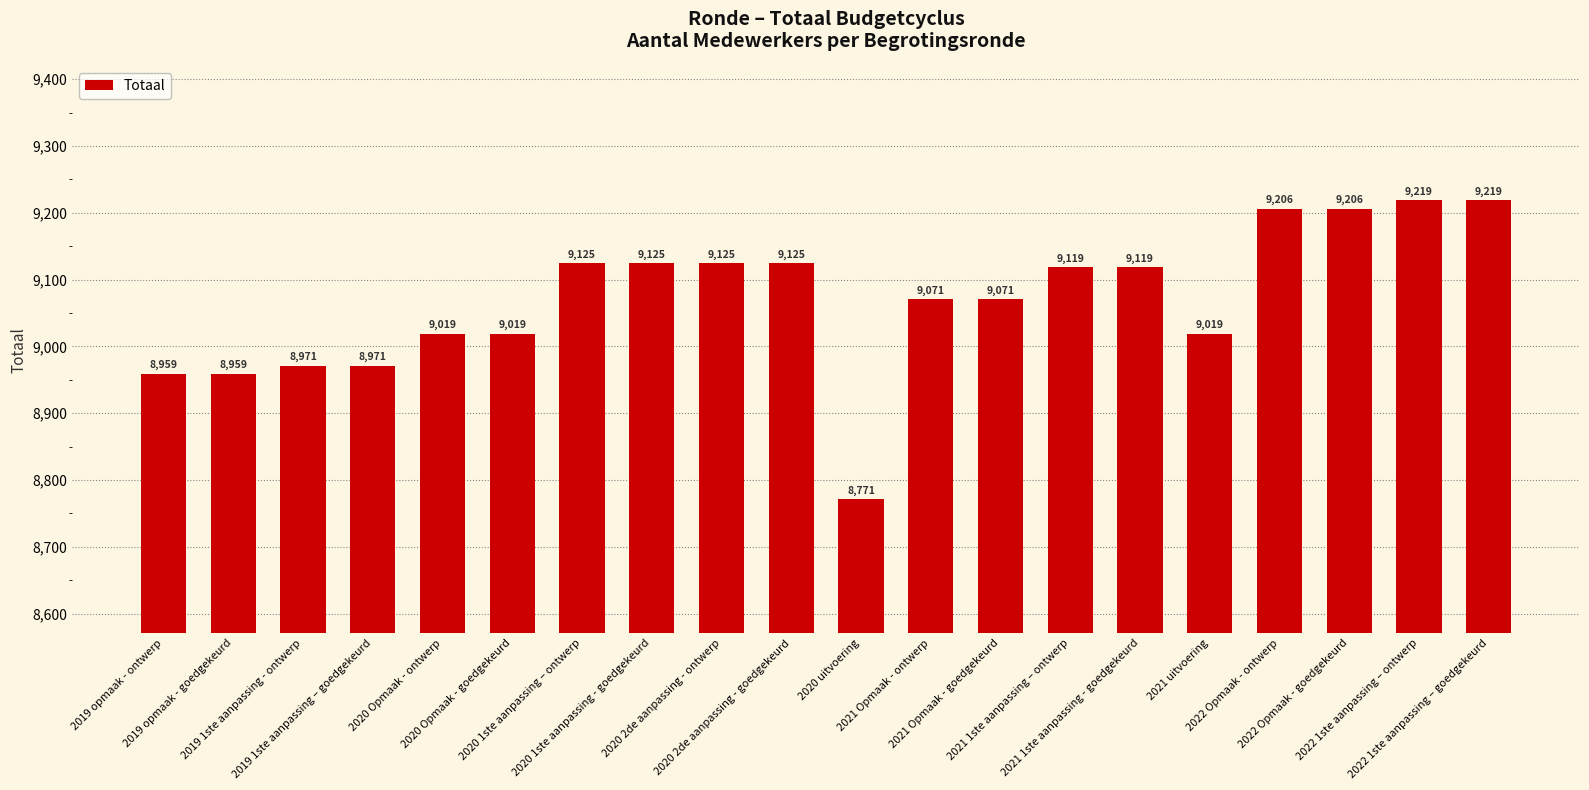

What is the difference between the maximum and second lowest values?

260